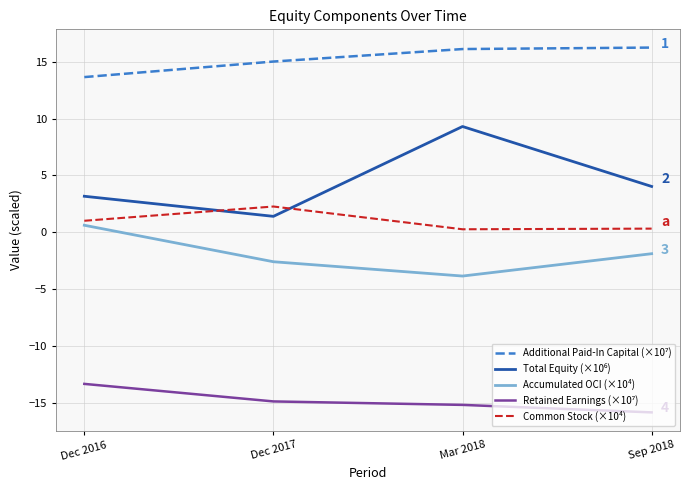

What position from the right is Dec 2016?

4